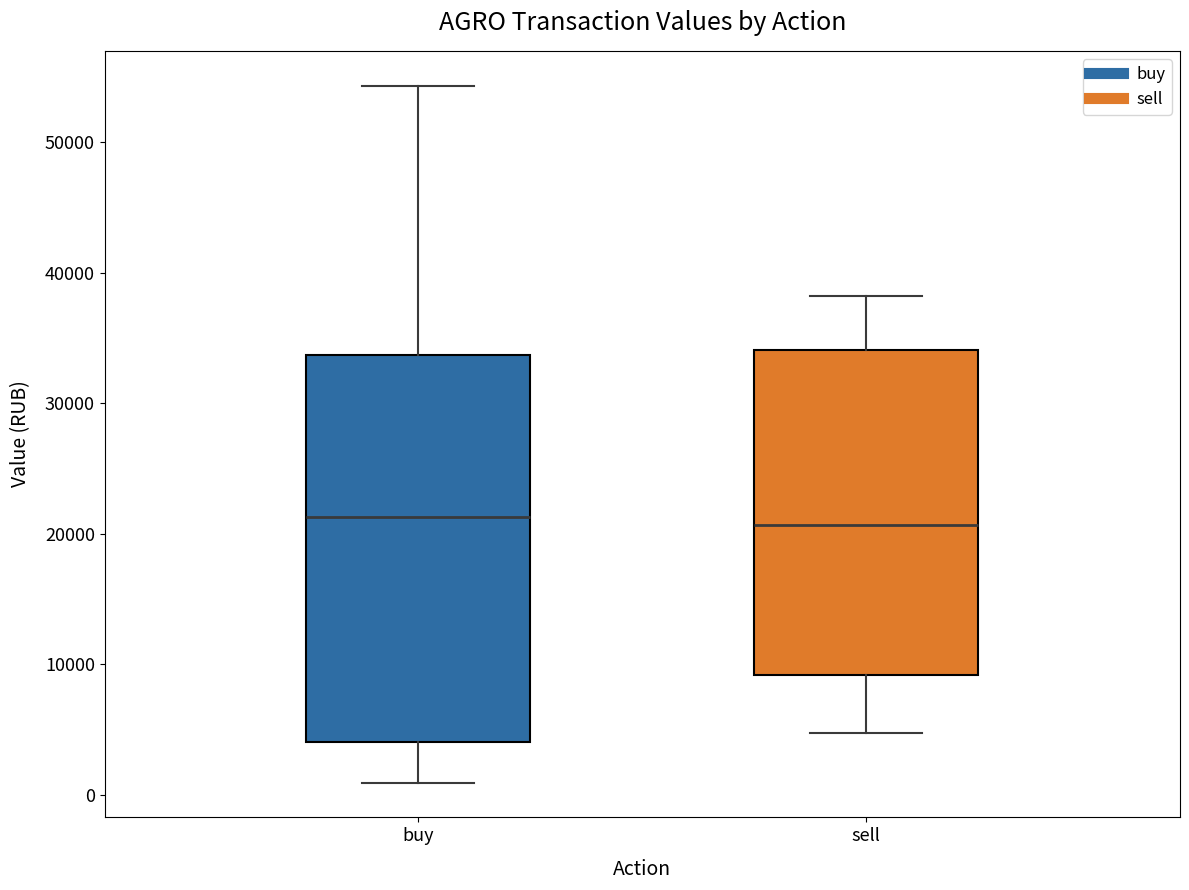

Comparing the boxes themselves (not the whiskers), which one is the tallest?

buy